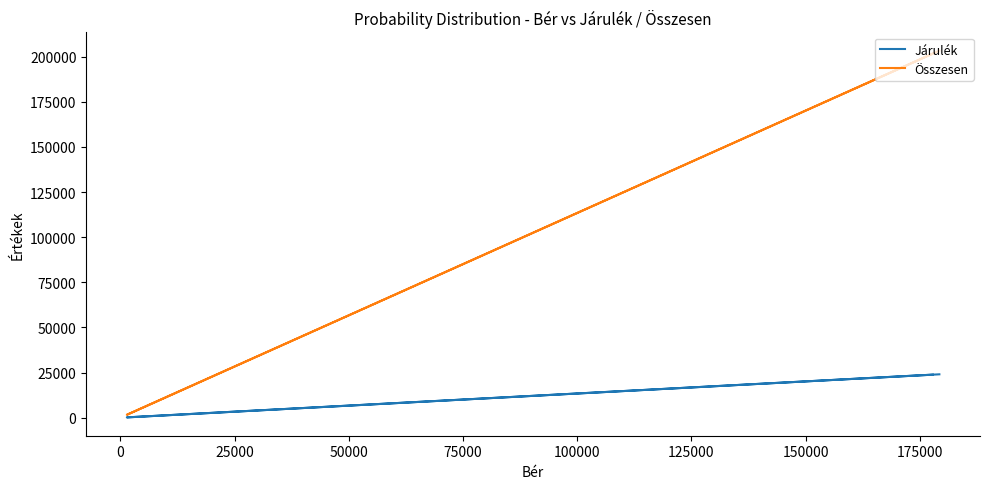

Between 25000 and 0, which is larger?

25000